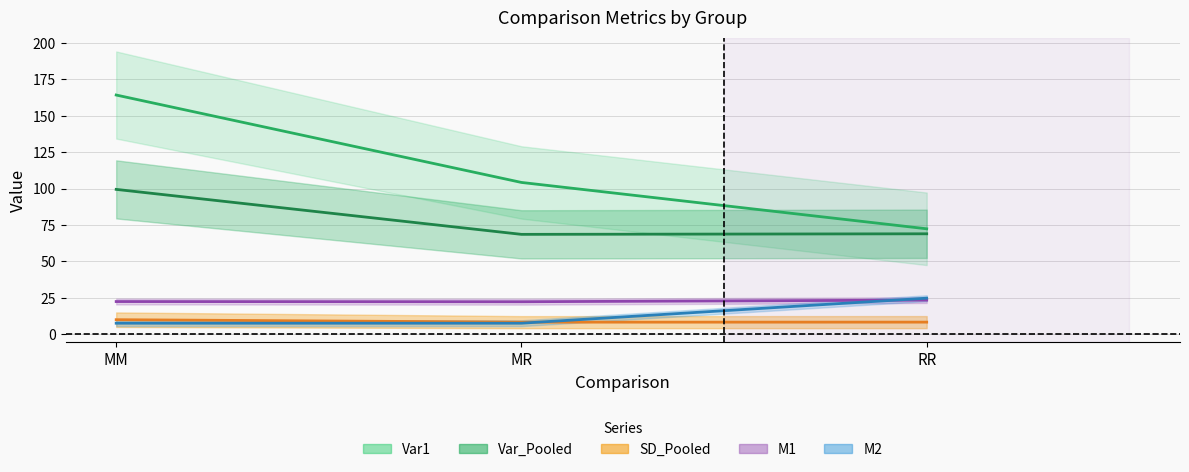

What is the difference between the Var_Pooled values at MR and RR?

0.4